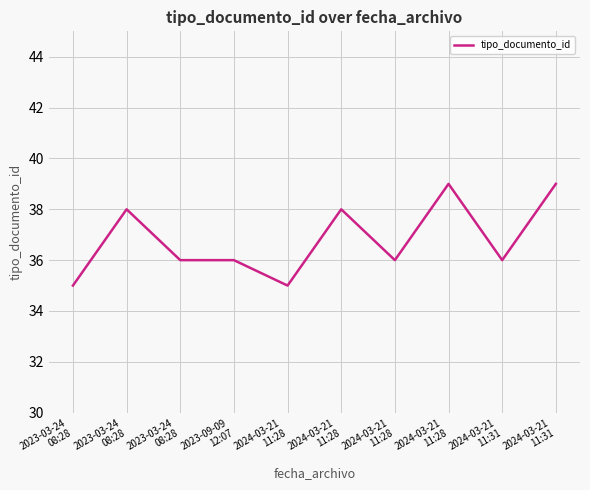

Rank the categories by value from lowest to highest.

2023-03-24
08:28, 2024-03-21
11:28, 2023-03-24
08:28, 2023-09-09
12:07, 2024-03-21
11:28, 2024-03-21
11:31, 2023-03-24
08:28, 2024-03-21
11:28, 2024-03-21
11:28, 2024-03-21
11:31